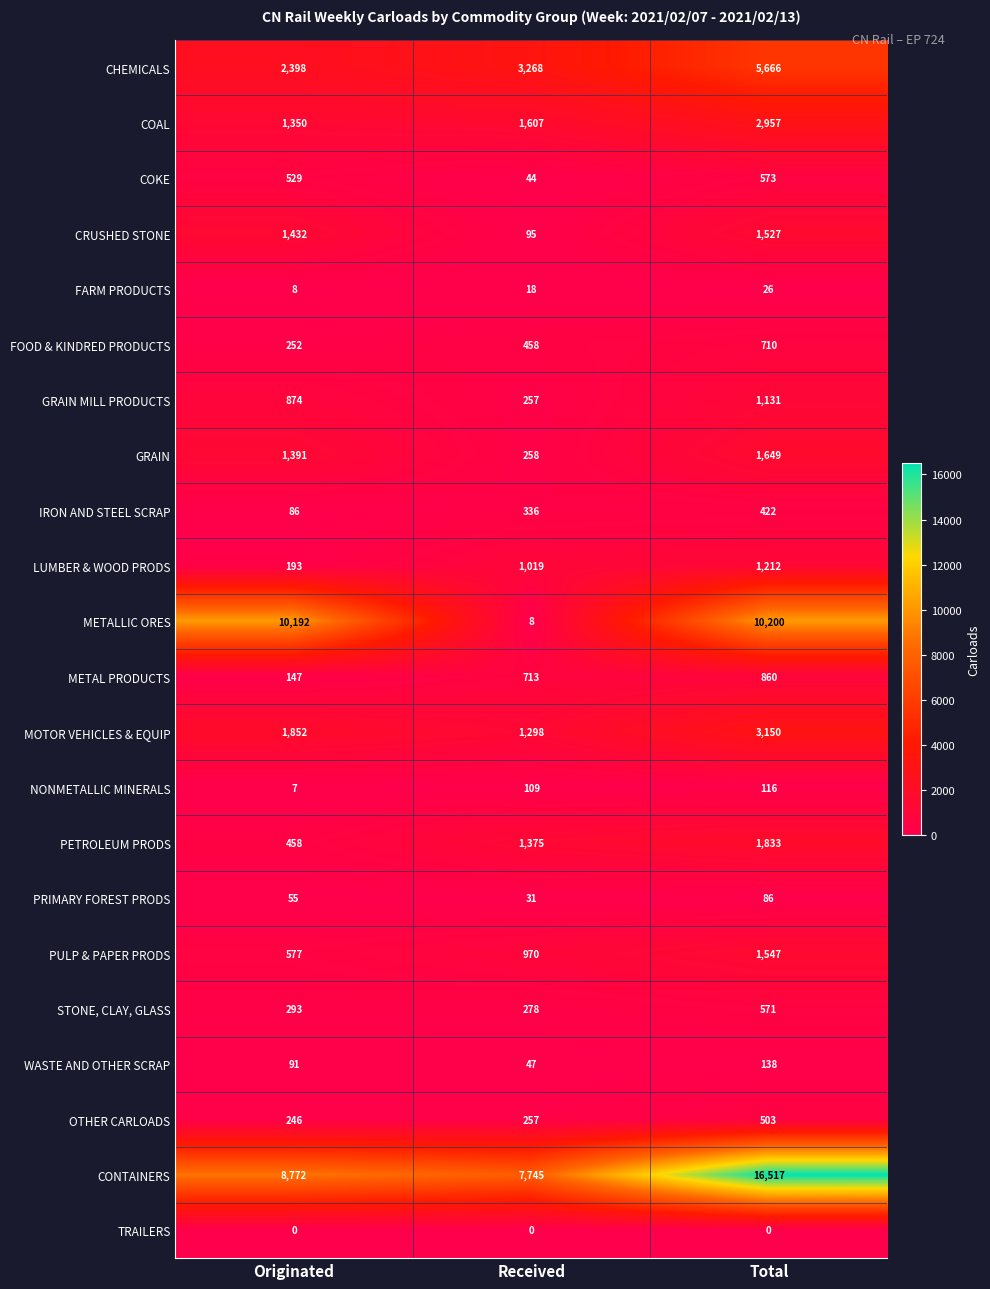

At how many categories does at least one series exceed 14555?

1